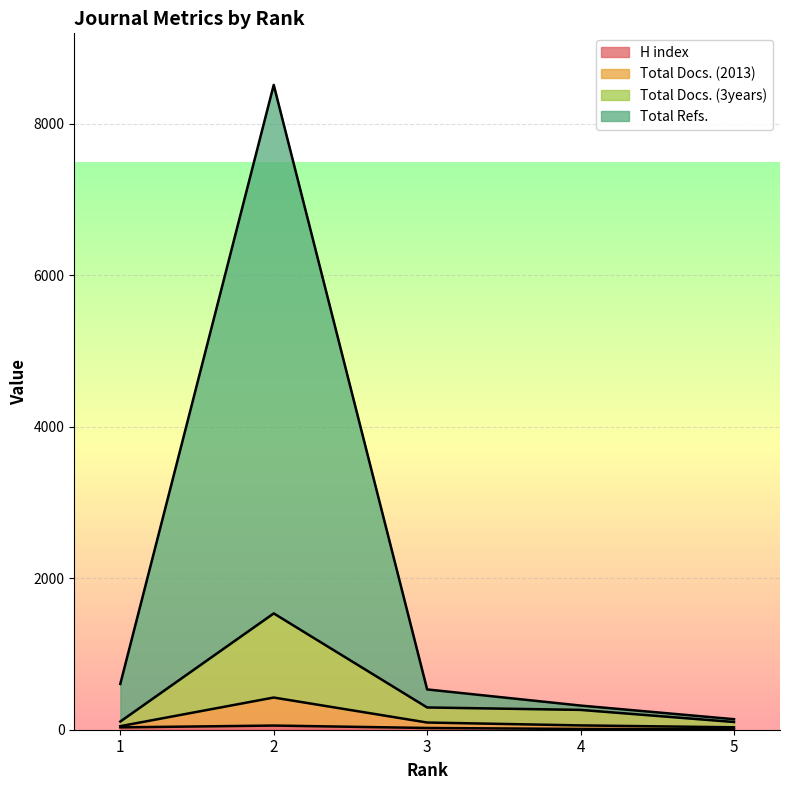

How many data points does each series have?

5